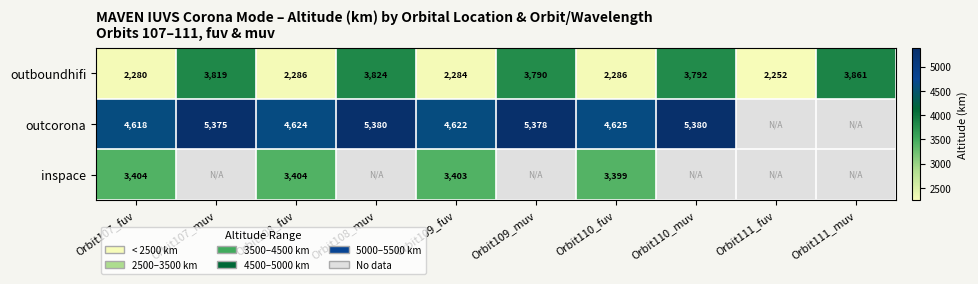

Count the number of data series in this chart.

3